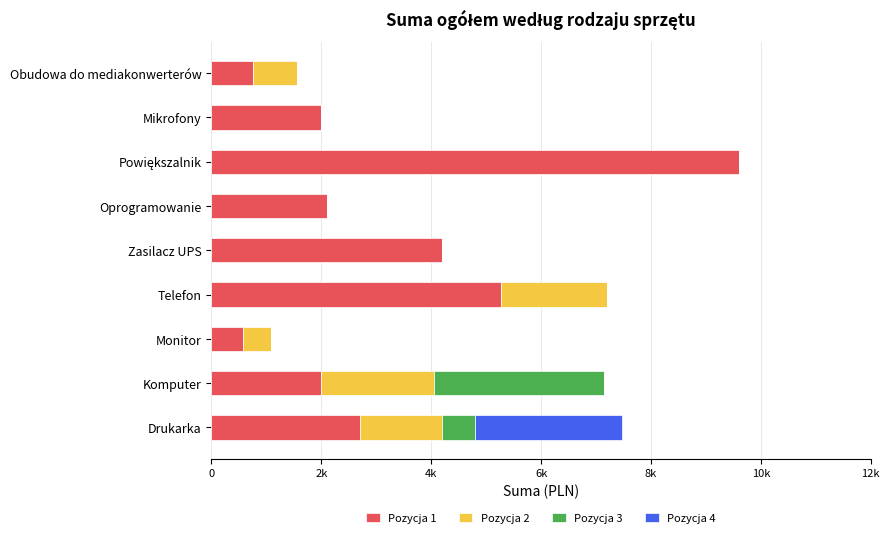

List the series in order of their peak value, lowest first.

Pozycja 2, Pozycja 4, Pozycja 3, Pozycja 1